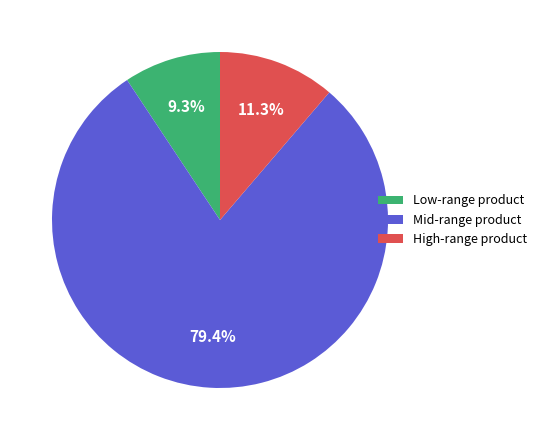

Does any single category account for the majority?

Yes